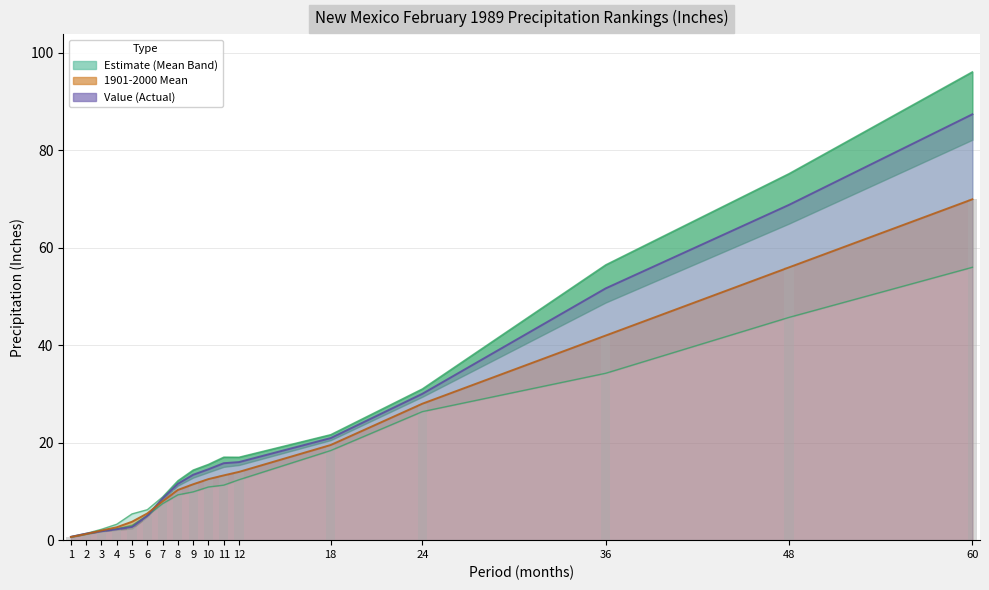

The value of Value at 18 is 34.3. True or false?

False